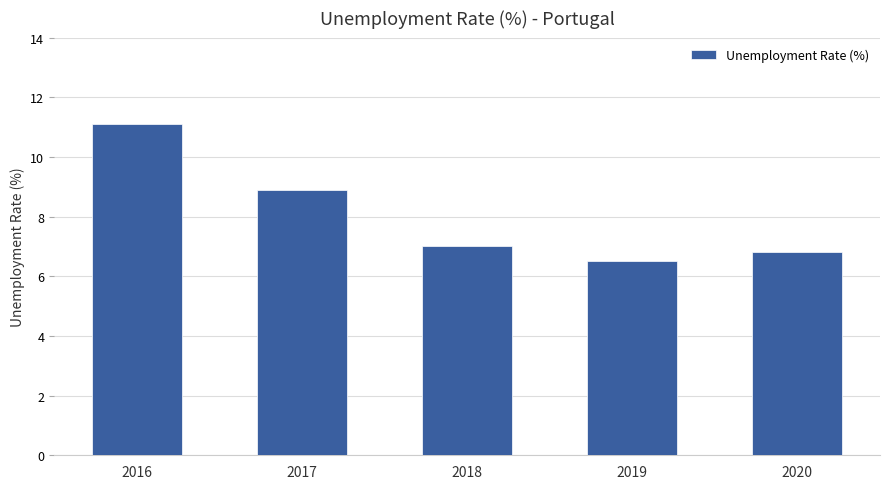

Rank the categories by value from lowest to highest.

2019, 2020, 2018, 2017, 2016